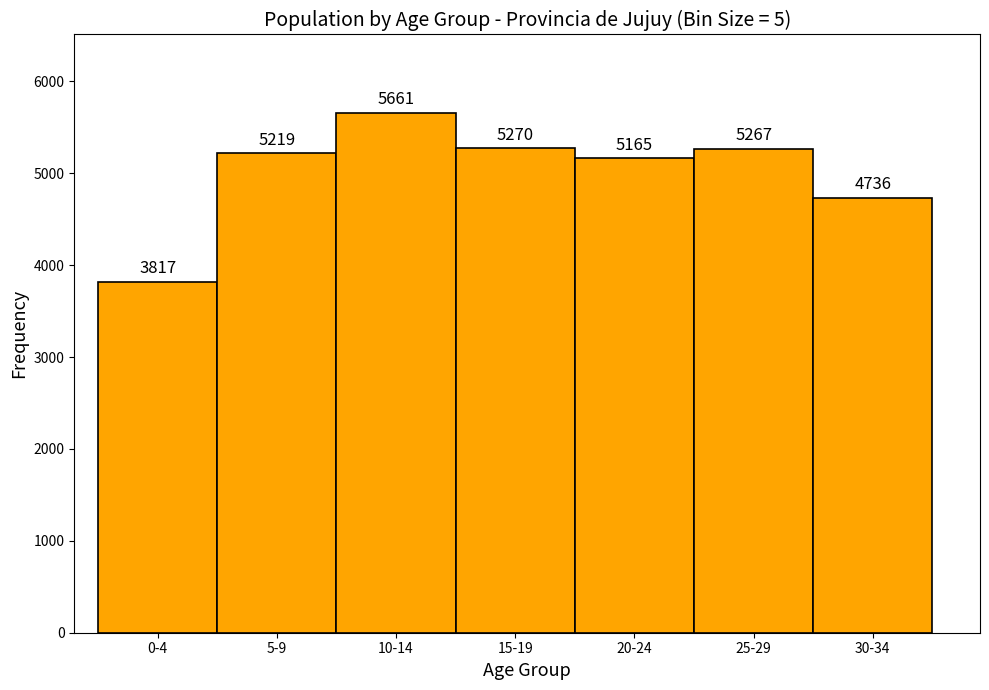

Reading left to right, transcribe all the data shown in this chart.

3817	5219	5661	5270	5165	5267	4736